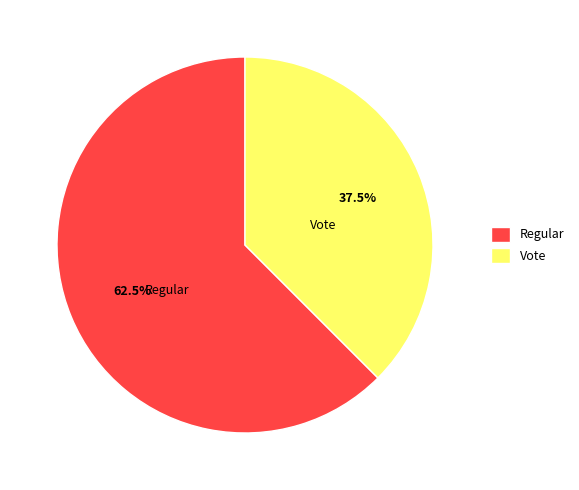

Is there a majority slice in this chart?

Yes